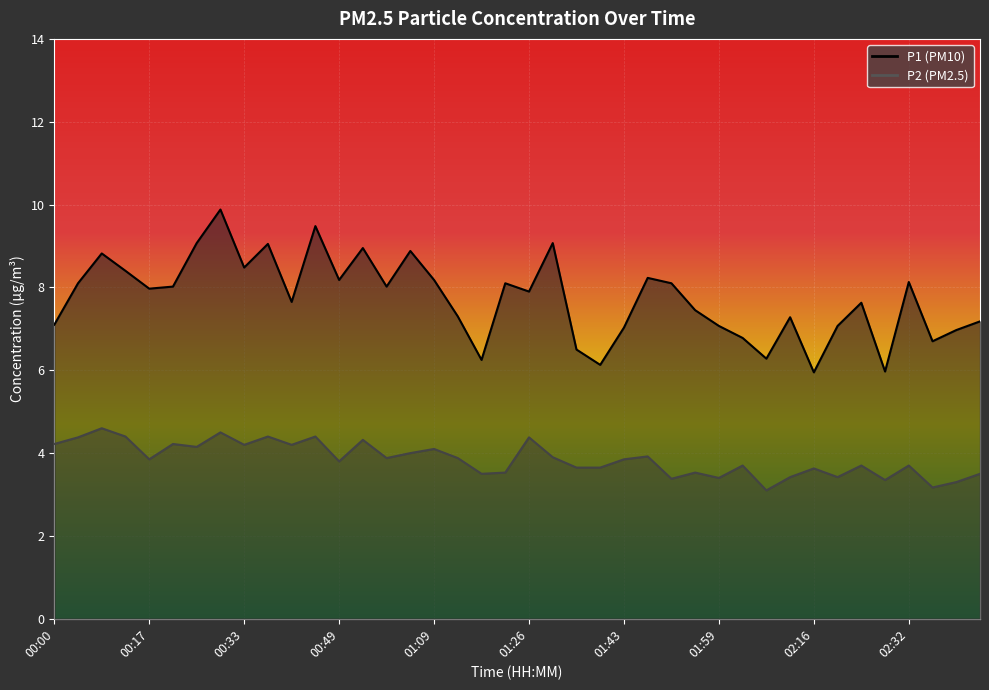

Reading left to right, list all the values displayed in this chart.

P1: 00:00=7.1	00:04=8.1	00:08=8.8	00:13=8.4	00:17=8.0	00:21=8.0	00:25=9.1	00:29=9.9	00:33=8.5	00:37=9.1	00:41=7.7	00:45=9.5	00:49=8.2	00:53=8.9	01:01=8.0	01:05=8.9	01:09=8.2	01:13=7.3	01:17=6.2	01:22=8.1	01:26=7.9	01:30=9.1	01:34=6.5	01:38=6.1	01:43=7.0	01:47=8.2	01:51=8.1	01:55=7.5	01:59=7.1	02:03=6.8	02:08=6.3	02:12=7.3	02:16=6.0	02:20=7.1	02:24=7.6	02:28=6.0	02:32=8.1	02:36=6.7	02:44=7.0	02:48=7.2
P2: 00:00=4.2	00:04=4.4	00:08=4.6	00:13=4.4	00:17=3.9	00:21=4.2	00:25=4.2	00:29=4.5	00:33=4.2	00:37=4.4	00:41=4.2	00:45=4.4	00:49=3.8	00:53=4.3	01:01=3.9	01:05=4.0	01:09=4.1	01:13=3.9	01:17=3.5	01:22=3.5	01:26=4.4	01:30=3.9	01:34=3.6	01:38=3.6	01:43=3.9	01:47=3.9	01:51=3.4	01:55=3.5	01:59=3.4	02:03=3.7	02:08=3.1	02:12=3.4	02:16=3.6	02:20=3.4	02:24=3.7	02:28=3.4	02:32=3.7	02:36=3.2	02:44=3.3	02:48=3.5